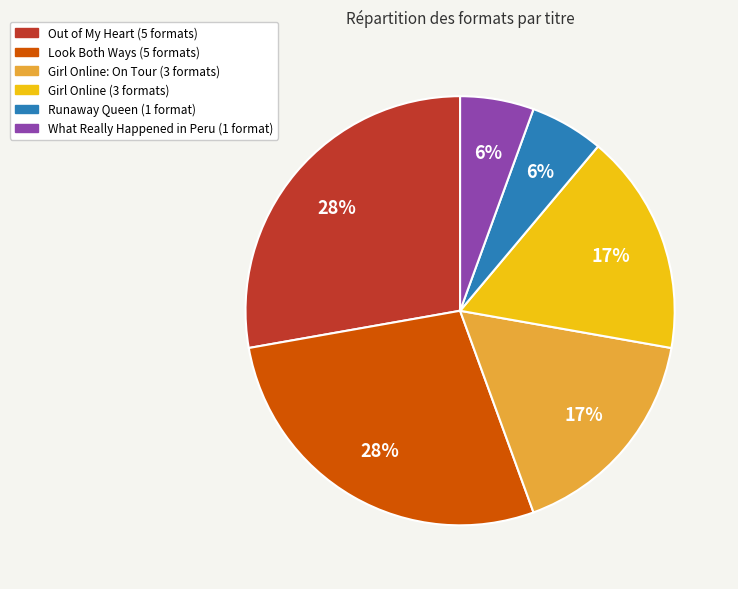

Is there any slice that represents more than half of the pie?

No